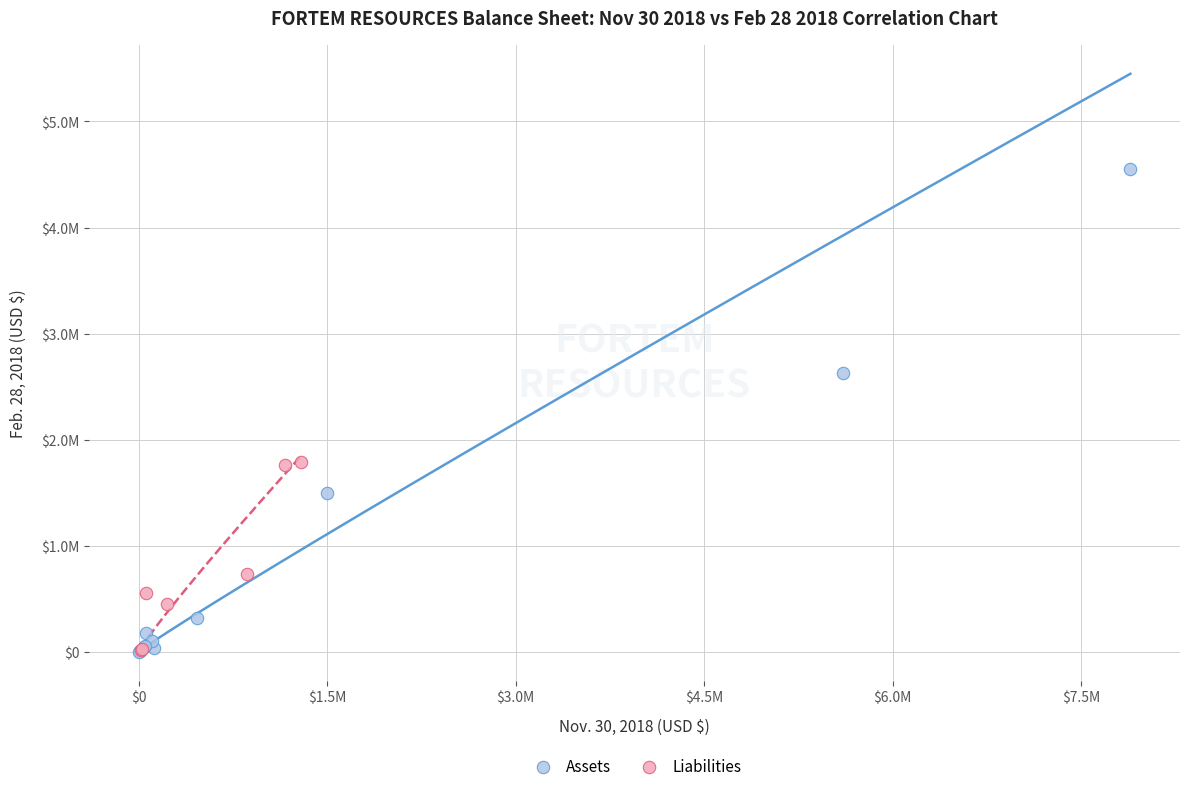

What are all the series names shown in the legend?

Assets, Liabilities